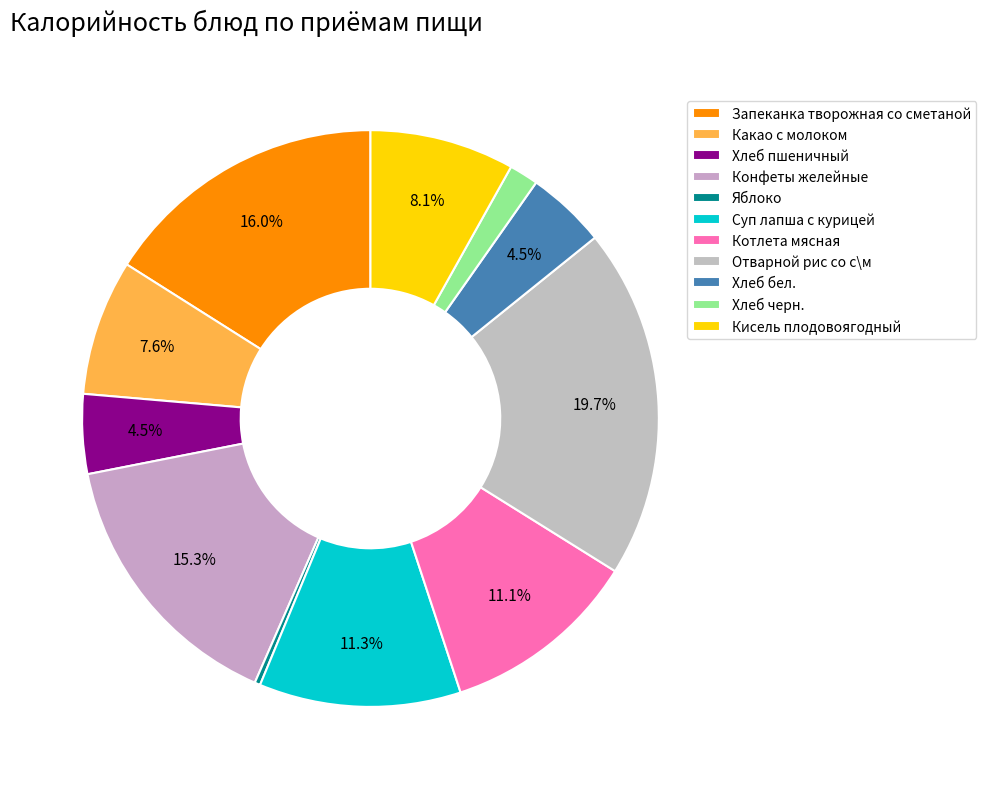

Do Яблоко and Хлеб бел. together represent more than half of the pie?

No